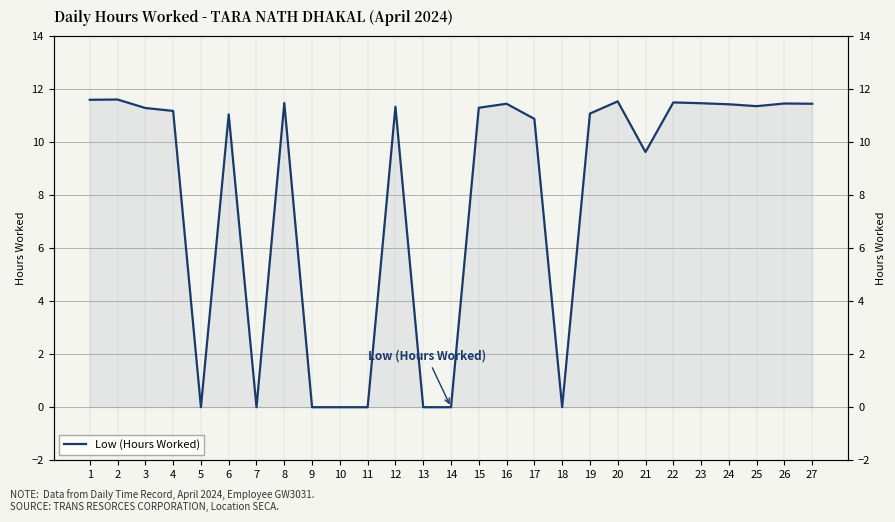

What is the sum of all values?

213.9